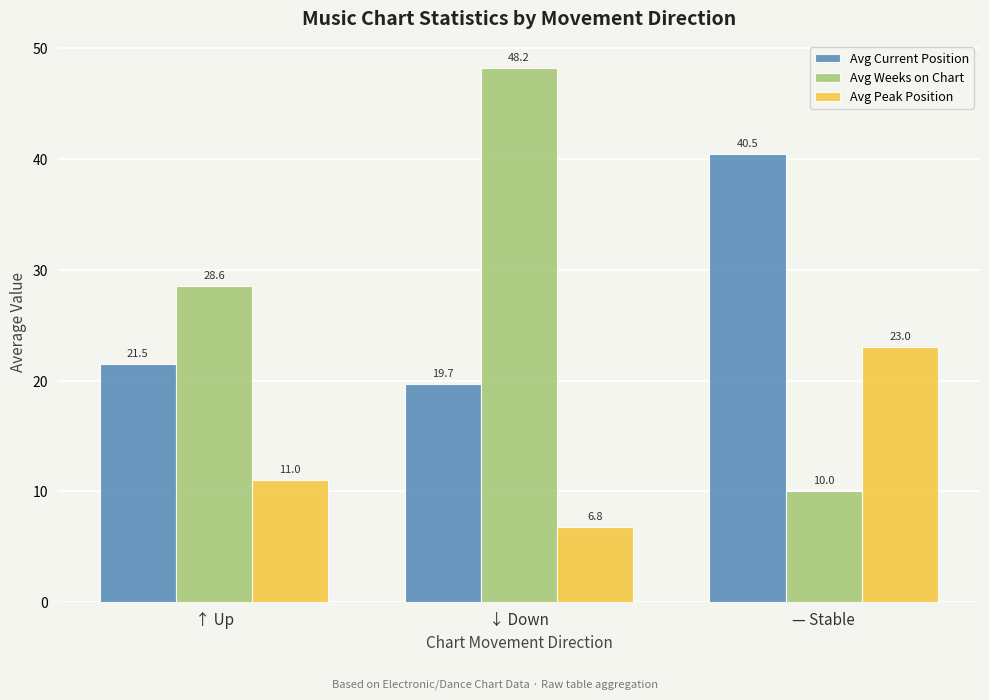

How many values in the Avg Current Position series exceed 21?

2